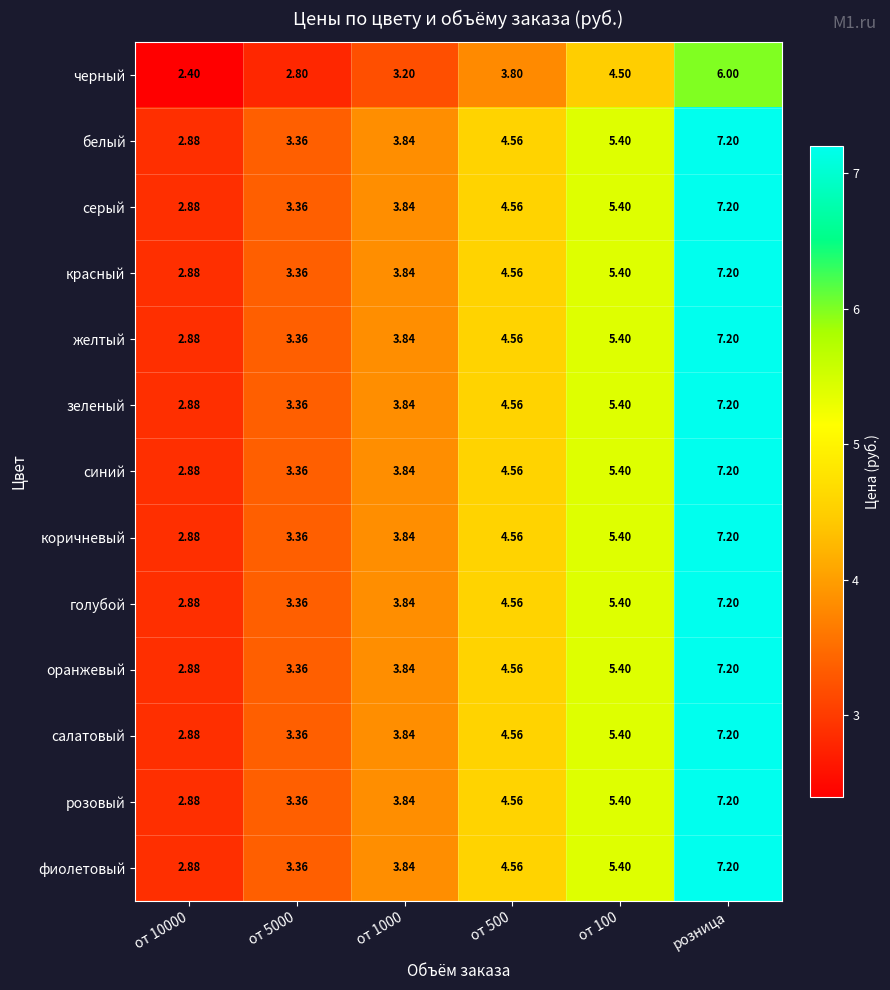

Which category has the highest value in the оранжевый series?

розница